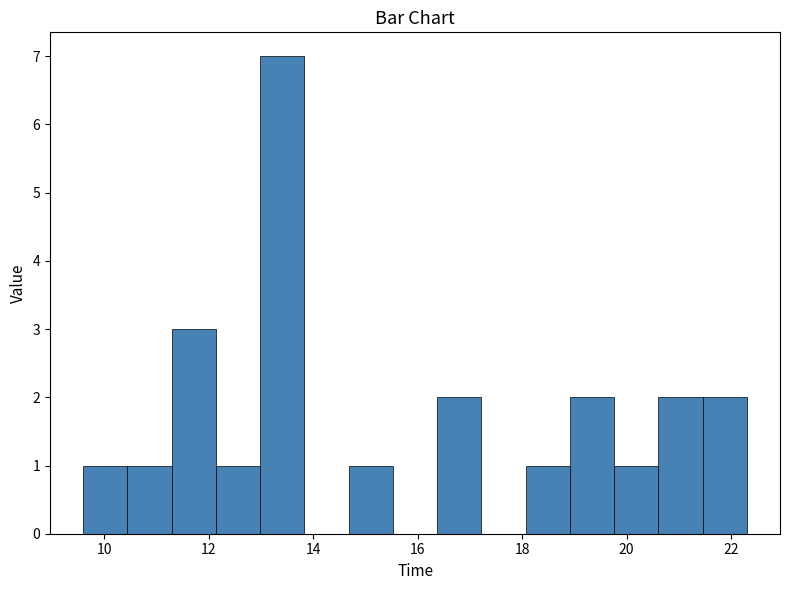

What is the height of the bar covering 19.0 to 19.8 on the x-axis? Neither the bar edges nor the heights are printed on the chart, so give them approximately, as read against the axes.

2